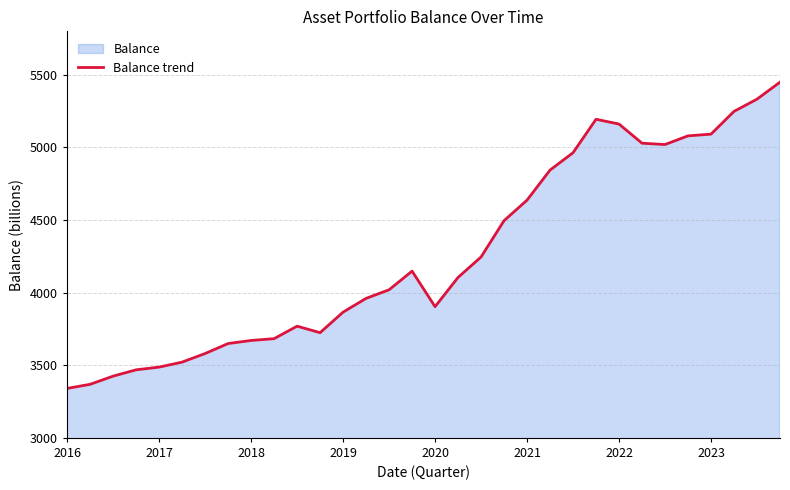

What is the minimum value shown in the chart?

3340.5